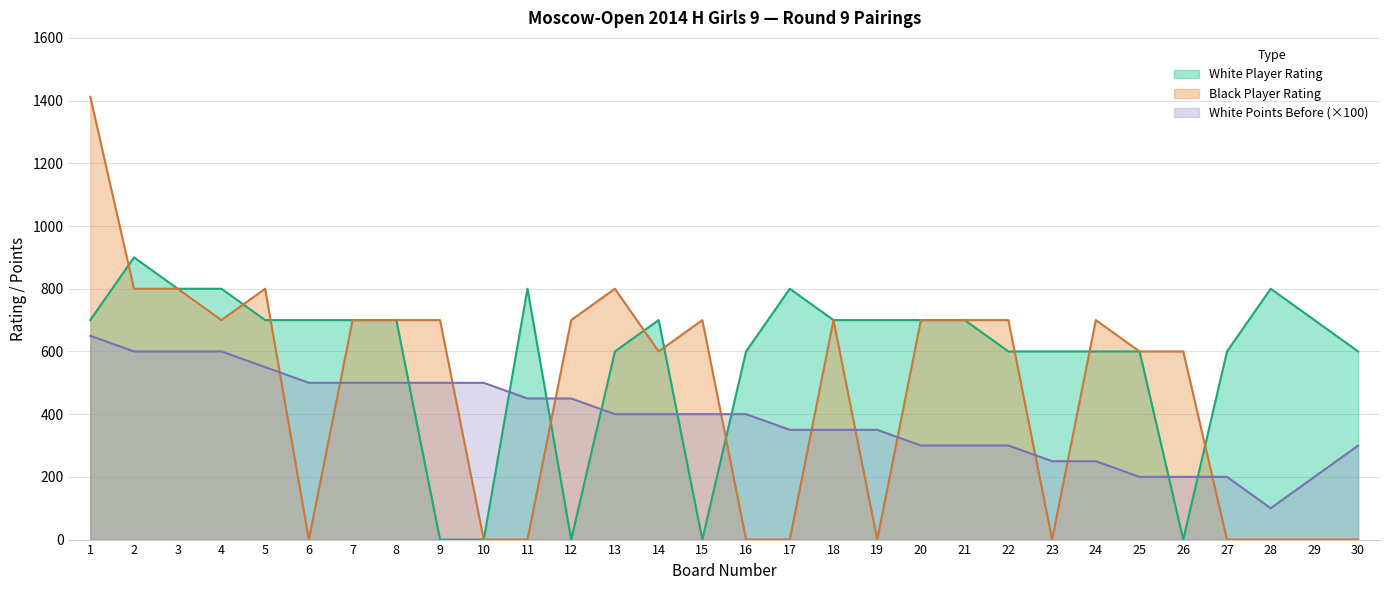

Which label corresponds to the smallest value in the chart?

9